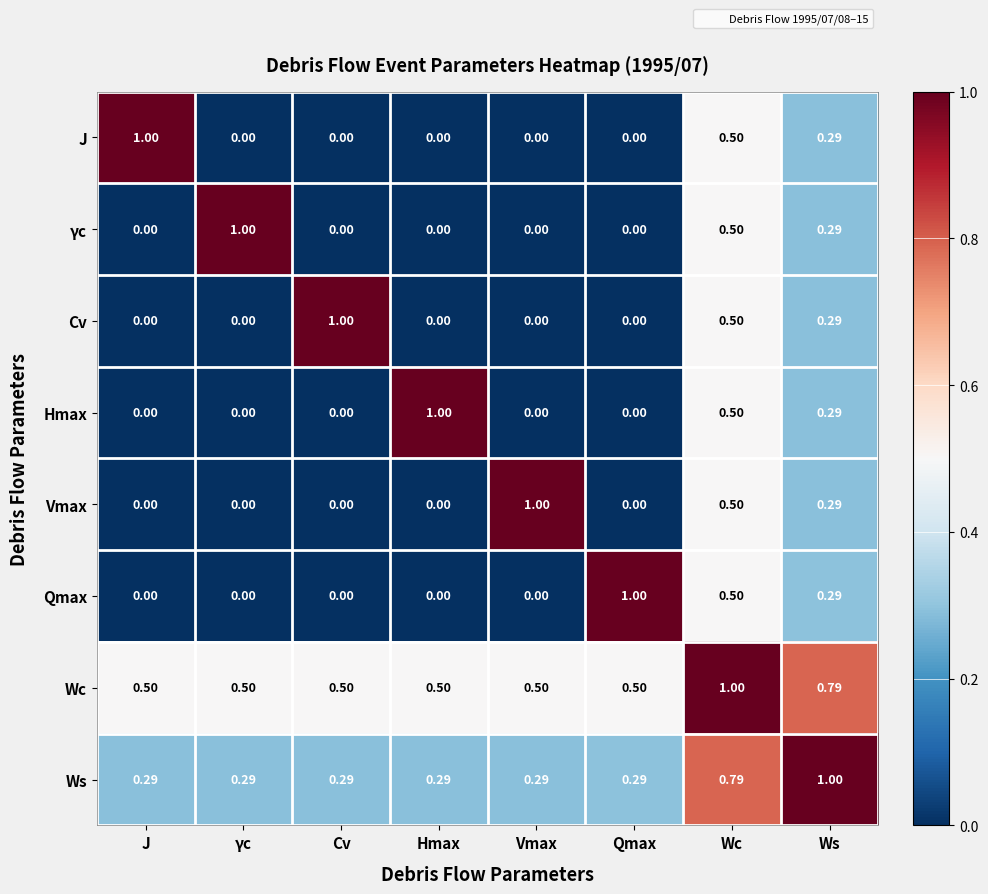

Is the value of Ws at Wc greater than the value of J at Ws?

Yes